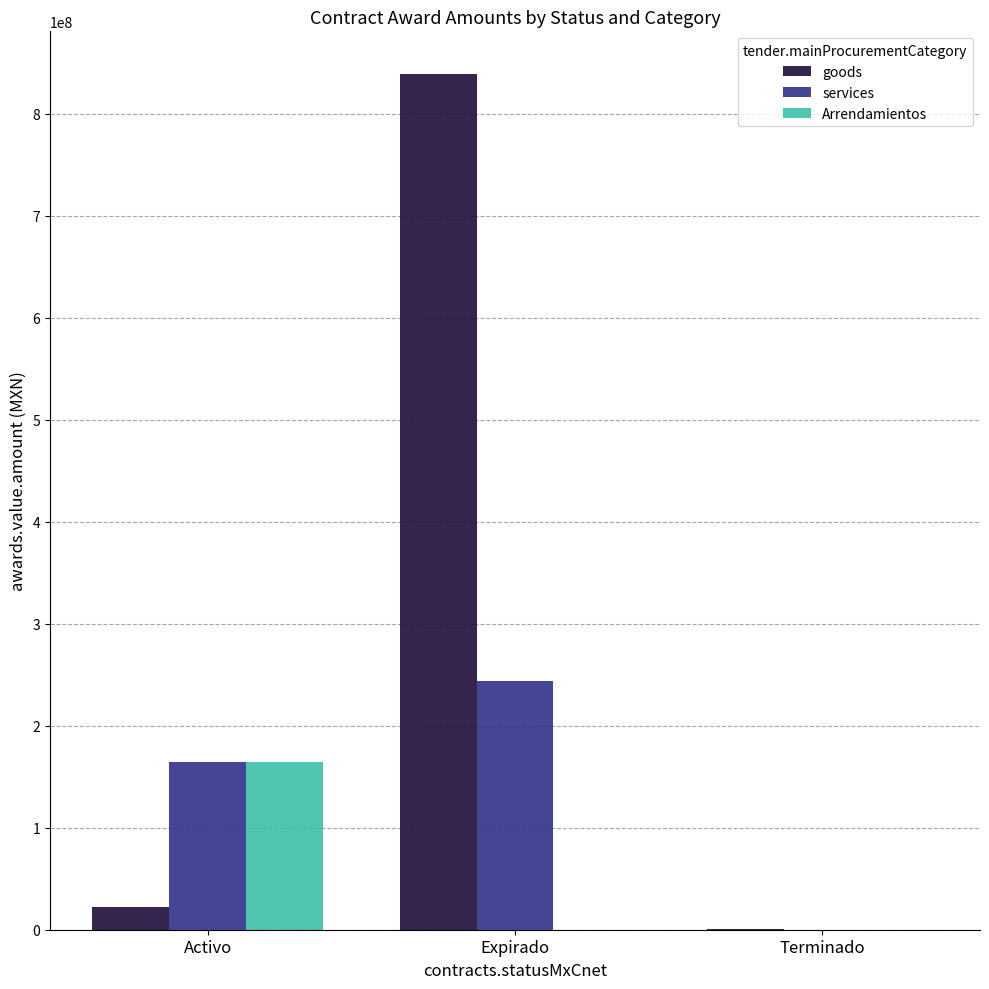

What is the sum of all services values?

408559449.9